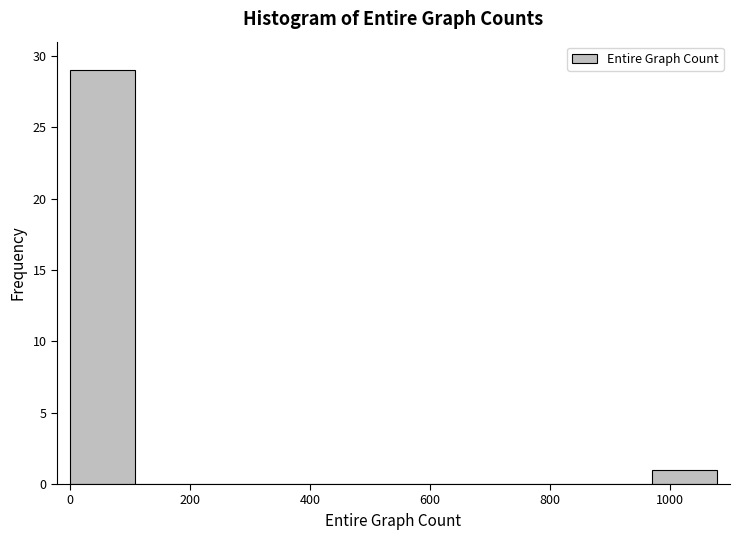

How tall is the bar that spans 0 to 100 on the x-axis? Neither the bar edges nor the heights are printed on the chart, so give them approximately, as read against the axes.

29